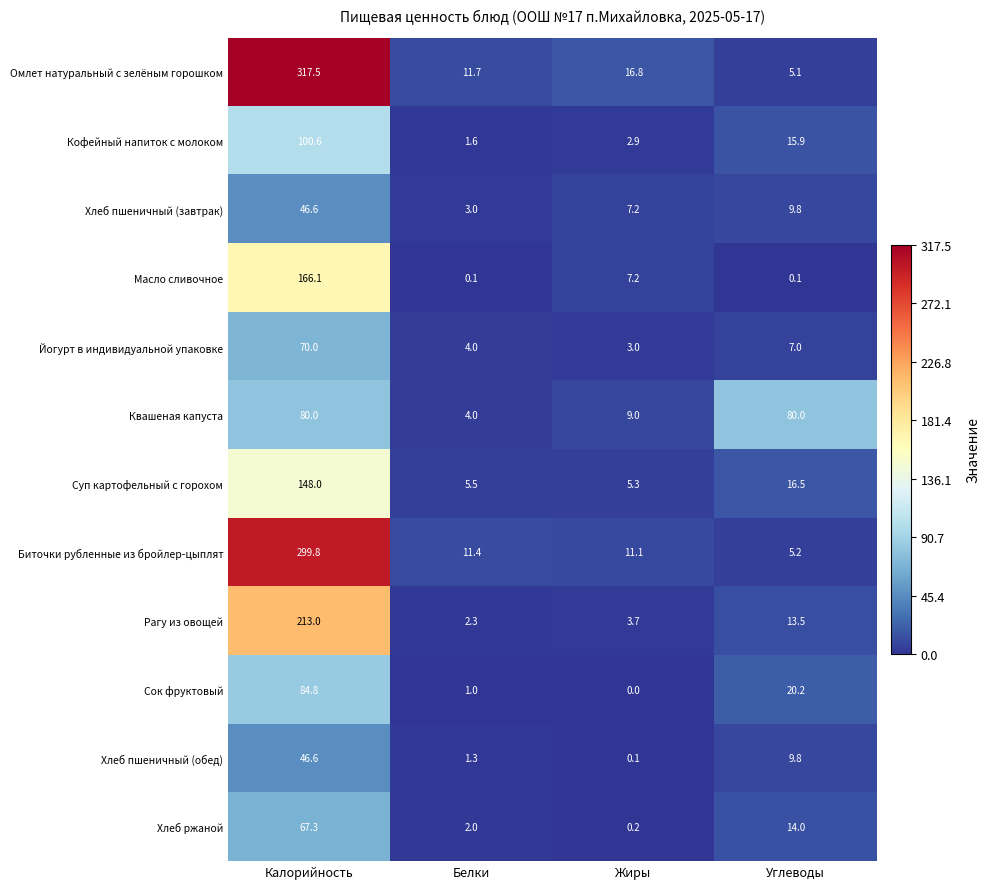

What is the average value of the Суп картофельный с горохом series?

43.8